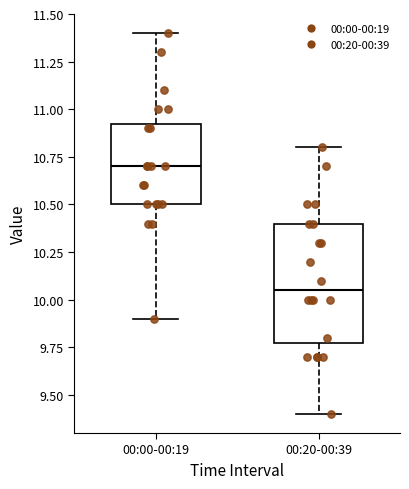

Reading left to right, read every box against the y-axis: the position of its median line, the range the box covers, and the ends of its whiskers. The values are not printed on the chart, so give them approximately, as read against the axis.

00:00-00:19: median 10.70, box 10.50 to 10.95, whiskers 9.90 to 11.40
00:20-00:39: median 10.05, box 9.80 to 10.40, whiskers 9.40 to 10.80